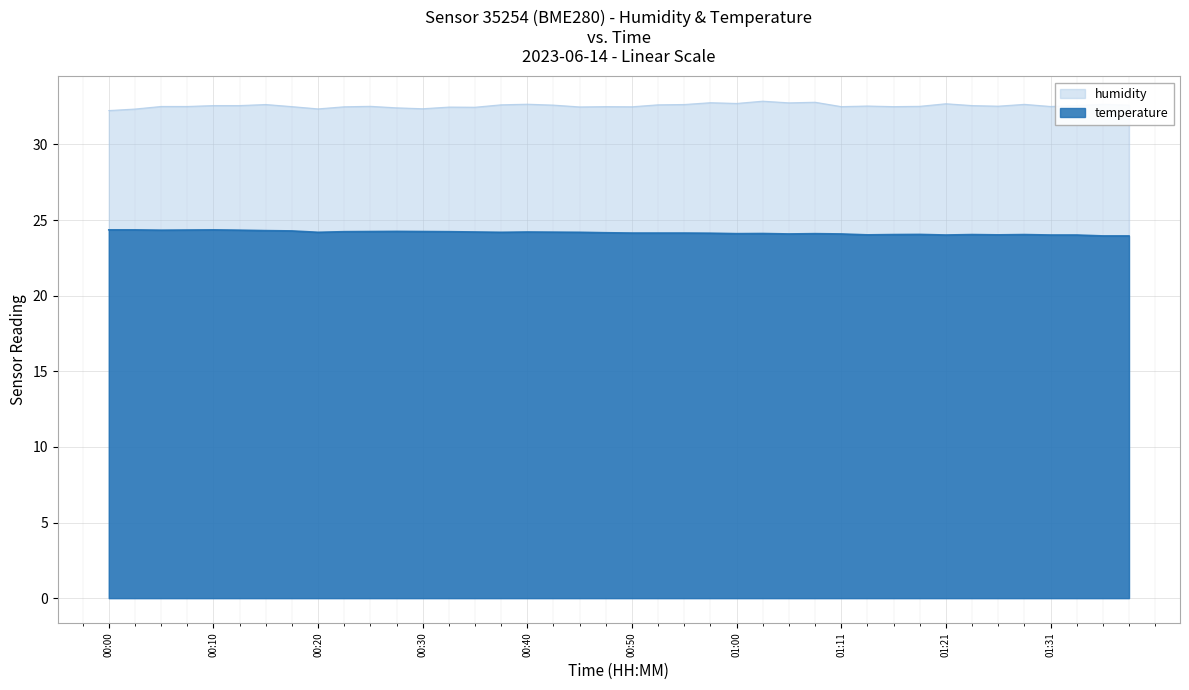

Count the number of categories in the chart.

40